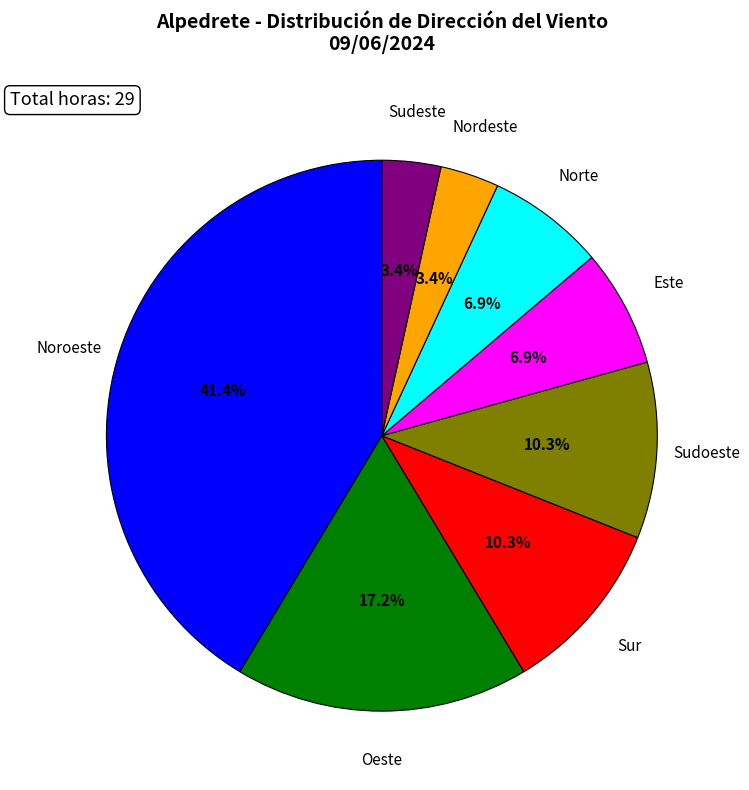

Is there a majority slice in this chart?

No